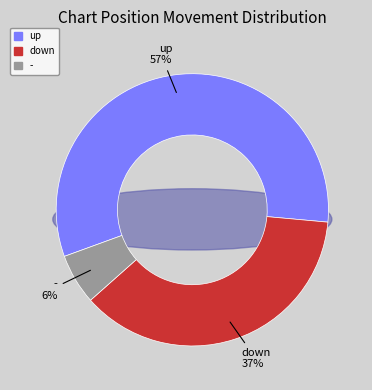

Count the number of slices in the pie.

3